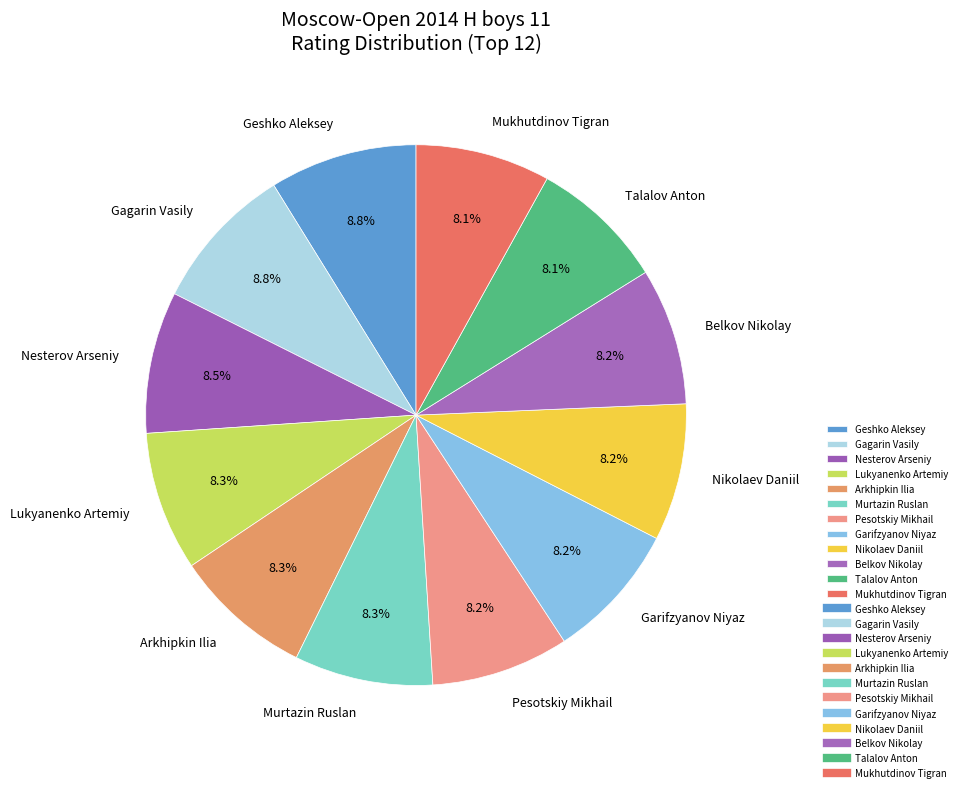

To the nearest percent, what is the average slice percentage?

8%